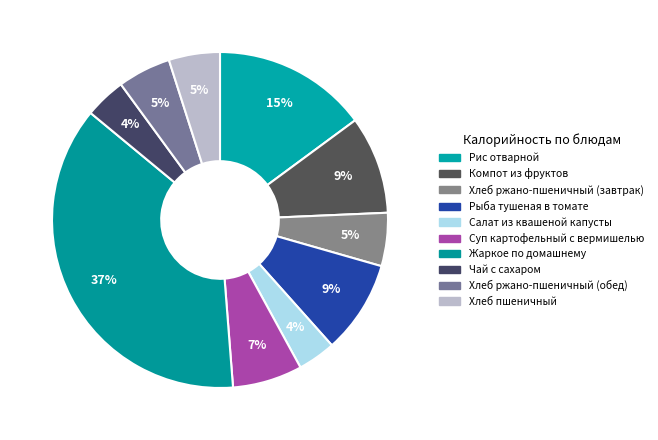

Rank the categories by value from lowest to highest.

Салат из квашеной капусты, Чай с сахаром, Хлеб пшеничный, Хлеб ржано-пшеничный (завтрак), Хлеб ржано-пшеничный (обед), Суп картофельный с вермишелью, Рыба тушеная в томате, Компот из фруктов, Рис отварной, Жаркое по домашнему